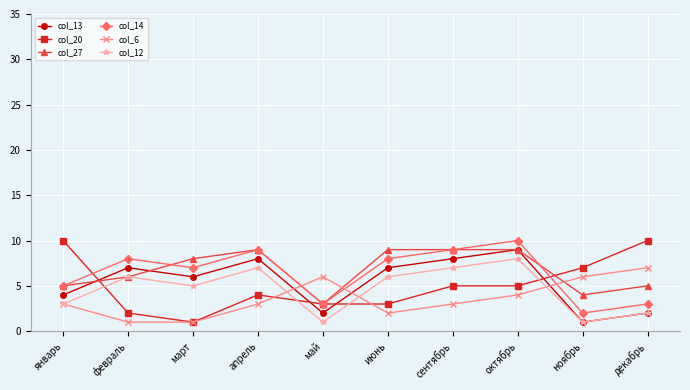

True or false: col_13 and col_14 intersect in this chart.

False